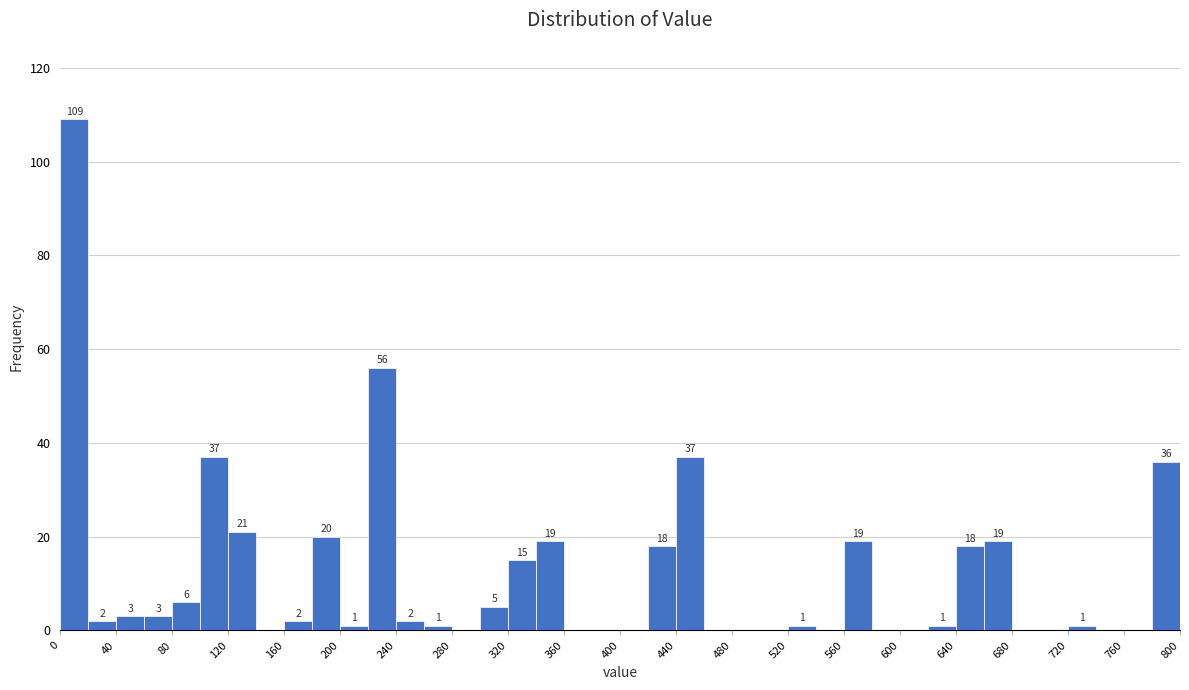

Over which range of the x-axis is the bar tallest?

0 to 20